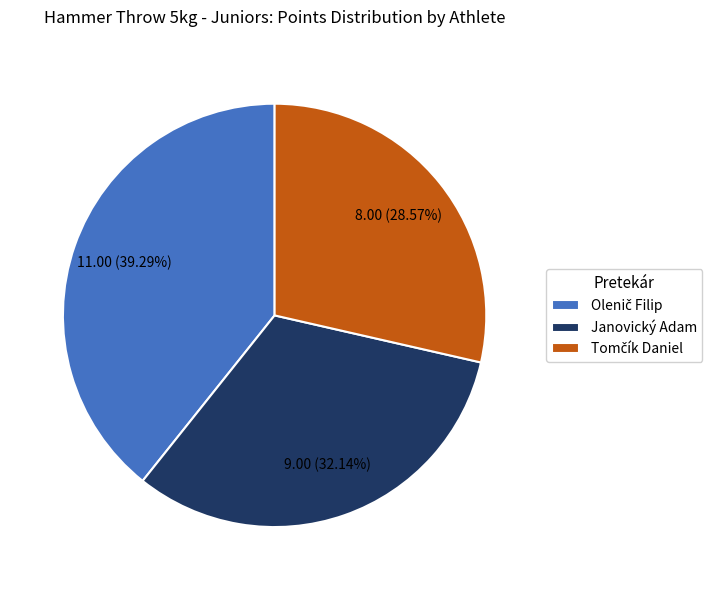

Is Janovický Adam the majority of the pie?

No